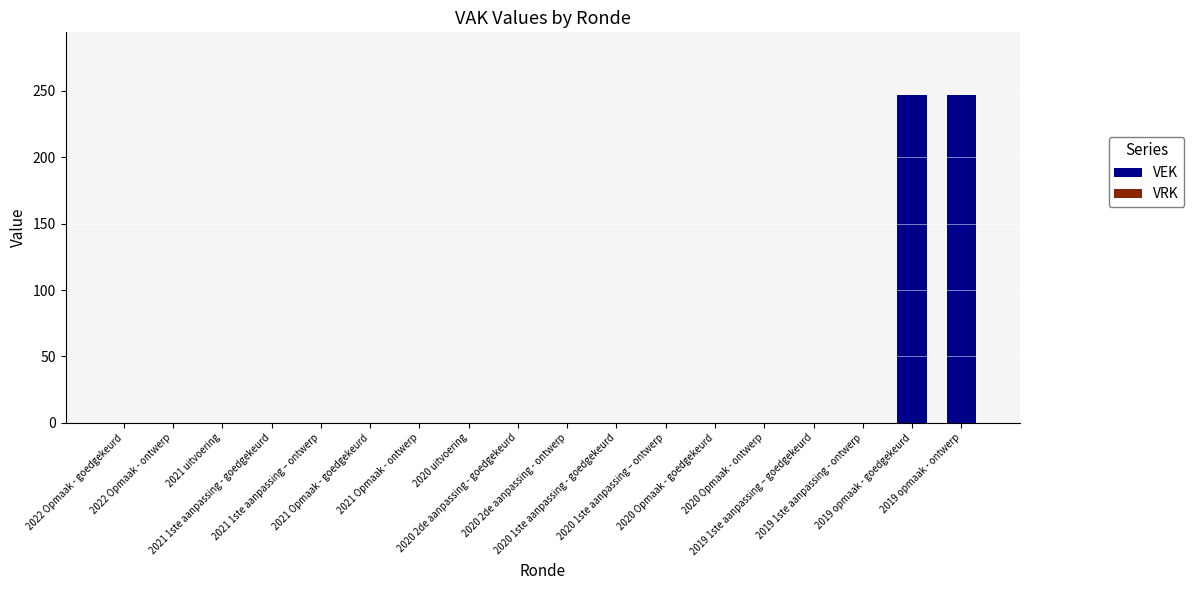

What is the sum of all values?

494